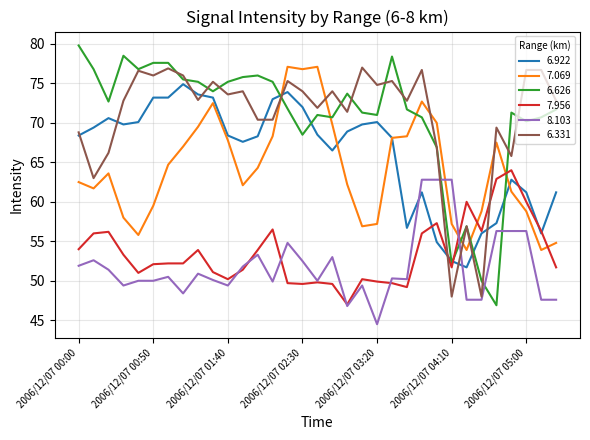

What is the maximum value for 7.956?

64.0